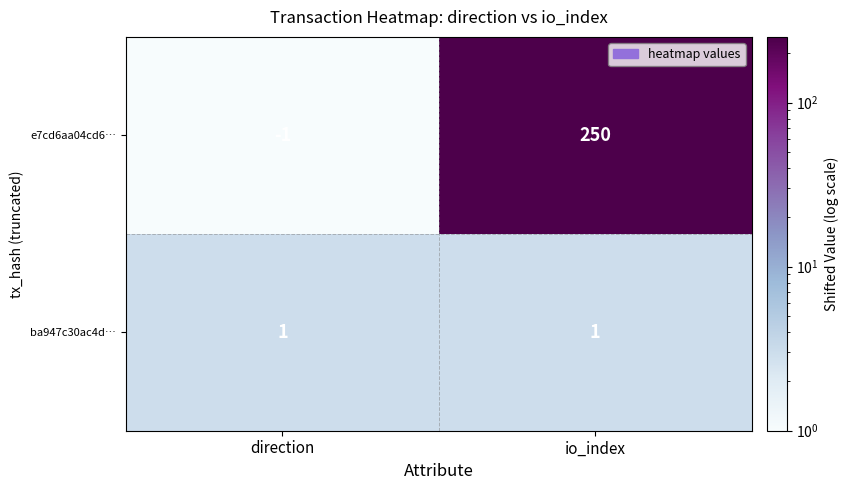

The value of e7cd6aa04cd6… at direction is 0. True or false?

False